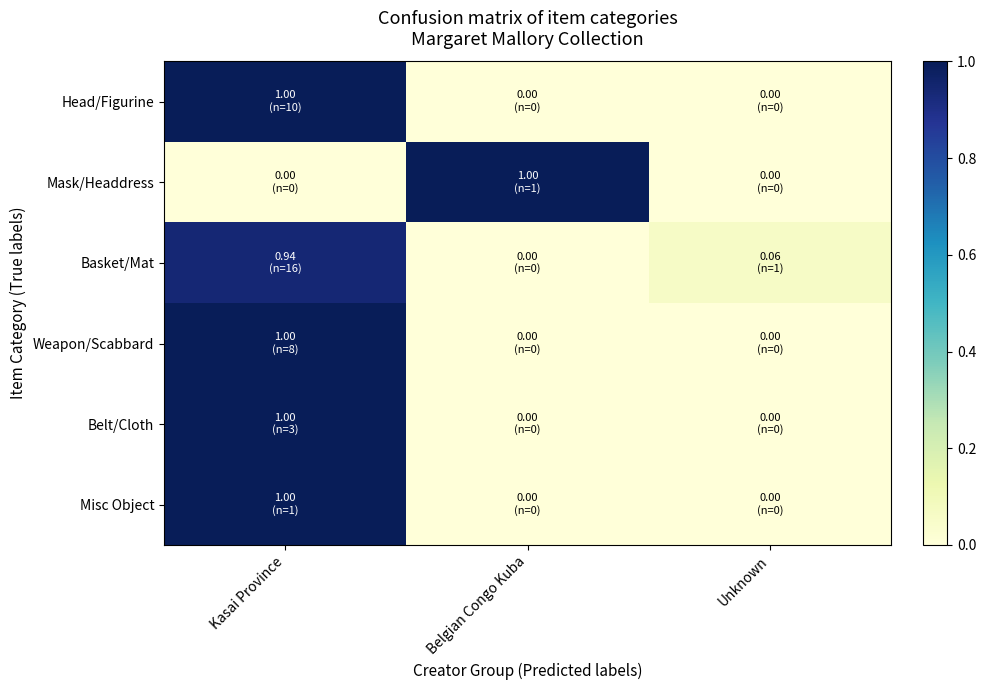

What is the greatest value displayed?

1.0